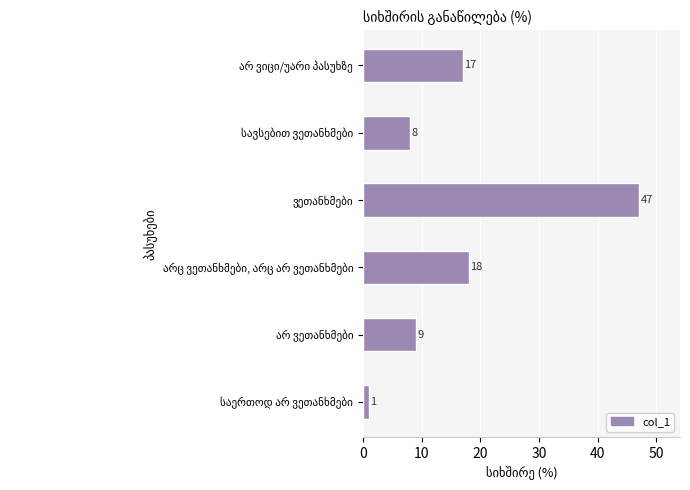

What is the sum of all values?

100